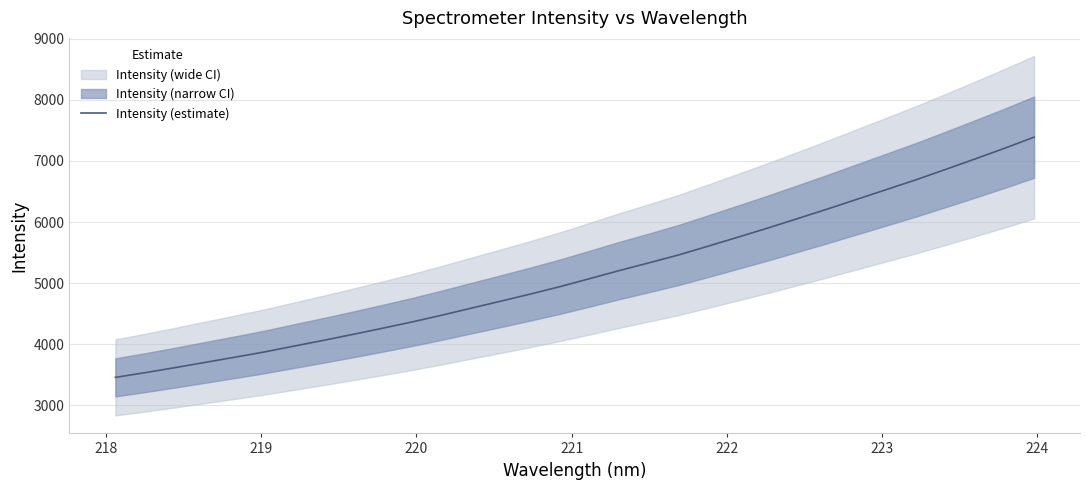

What is the maximum value for Intensity (estimate)?

7388.2